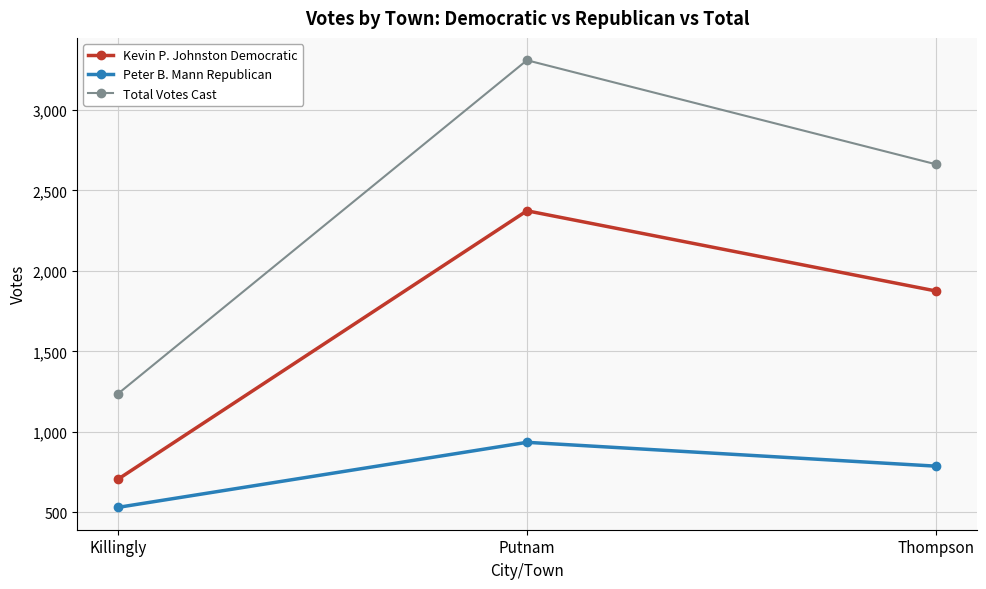

What is the sum of the Total Votes Cast values at Killingly and Putnam?

4545